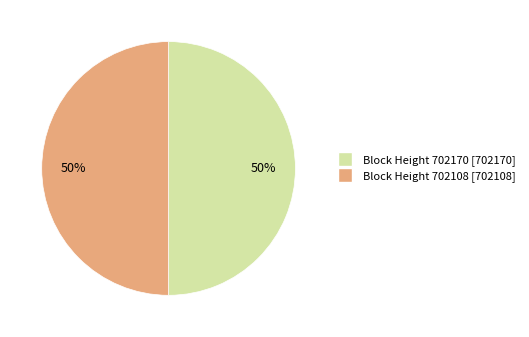

To the nearest percent, what is the average slice percentage?

50%